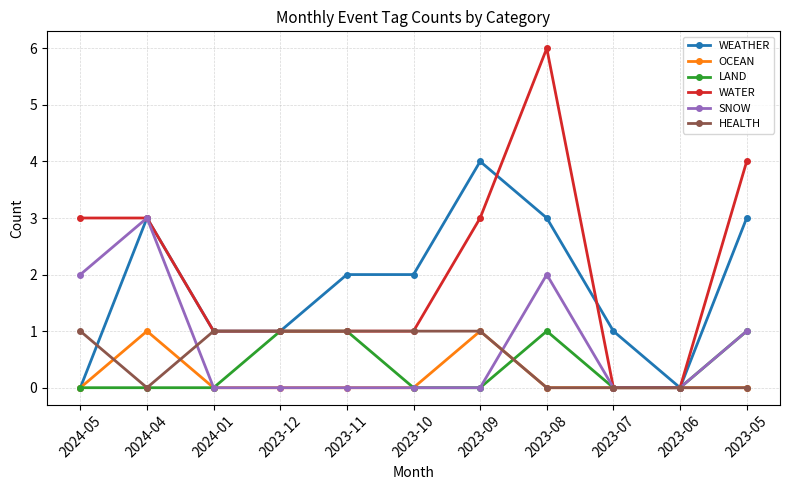

Which series has the largest total across all categories?

WATER